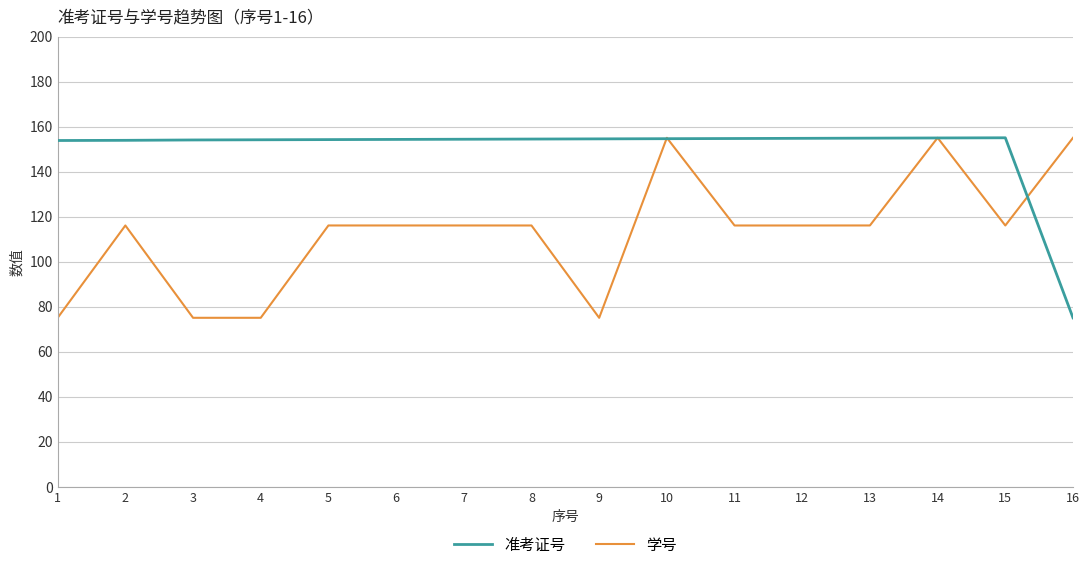

At 4, list the series in order from largest to smallest.

准考证号, 学号